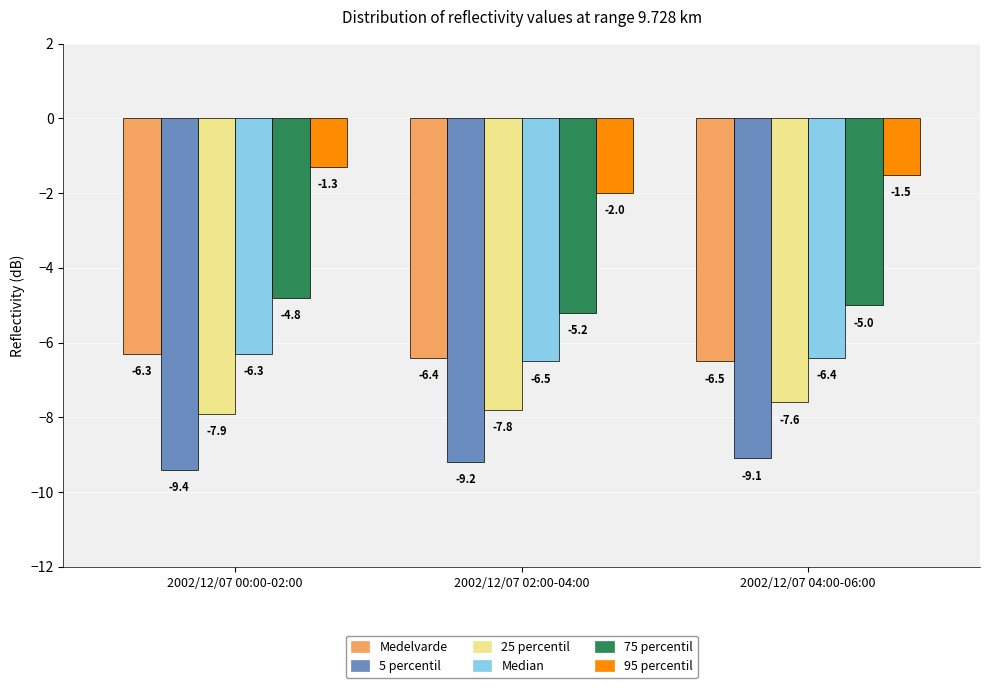

Reading left to right, what are all the values shown in this chart?

Medelvarde: -6.3	-6.4	-6.5
5 percentil: -9.4	-9.2	-9.1
25 percentil: -7.9	-7.8	-7.6
Median: -6.3	-6.5	-6.4
75 percentil: -4.8	-5.2	-5.0
95 percentil: -1.3	-2.0	-1.5